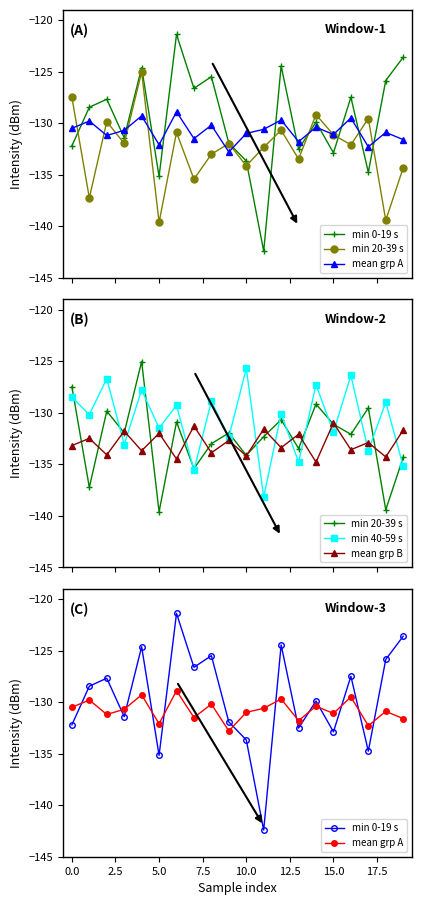

Reading left to right, what are all the values shown in this chart?

min 0-19 s: -132.2	-128.5	-127.7	-131.4	-124.6	-135.2	-121.4	-126.6	-125.5	-131.9	-133.7	-142.4	-124.5	-132.5	-129.9	-132.9	-127.5	-134.8	-125.9	-123.6
min 20-39 s: -127.5	-137.2	-129.9	-132.0	-125.0	-139.6	-130.9	-135.4	-133.0	-132.0	-134.1	-132.3	-130.7	-133.5	-129.2	-131.1	-132.1	-129.6	-139.4	-134.3
mean grp A: -130.5	-129.8	-131.2	-130.7	-129.3	-132.1	-128.9	-131.5	-130.2	-132.8	-131.0	-130.6	-129.7	-131.8	-130.4	-131.1	-129.5	-132.3	-130.9	-131.6
min 40-59 s: -128.5	-130.2	-126.7	-133.1	-127.8	-131.5	-129.3	-135.6	-128.9	-132.4	-125.7	-138.2	-130.1	-134.8	-127.3	-131.9	-126.4	-133.7	-129.0	-135.2
mean grp B: -133.2	-132.5	-134.1	-131.8	-133.7	-132.0	-134.5	-131.3	-133.9	-132.7	-134.2	-131.6	-133.4	-132.1	-134.8	-131.0	-133.6	-132.9	-134.3	-131.7